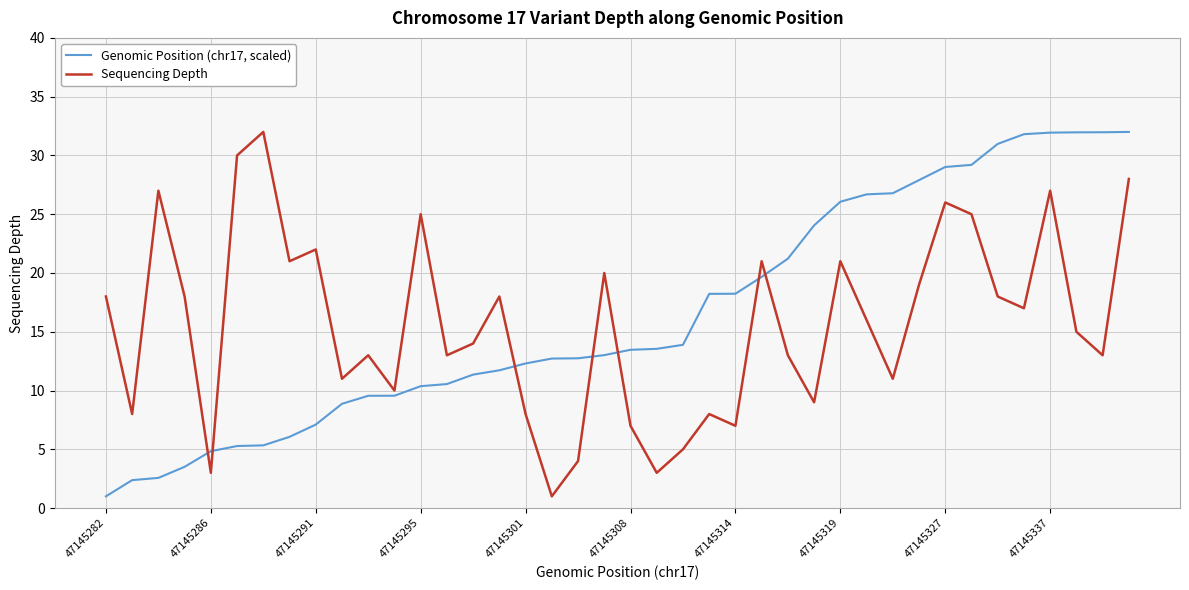

After their last crossing, which series has the higher values: Sequencing Depth or Genomic Position (chr17, scaled)?

Genomic Position (chr17, scaled)